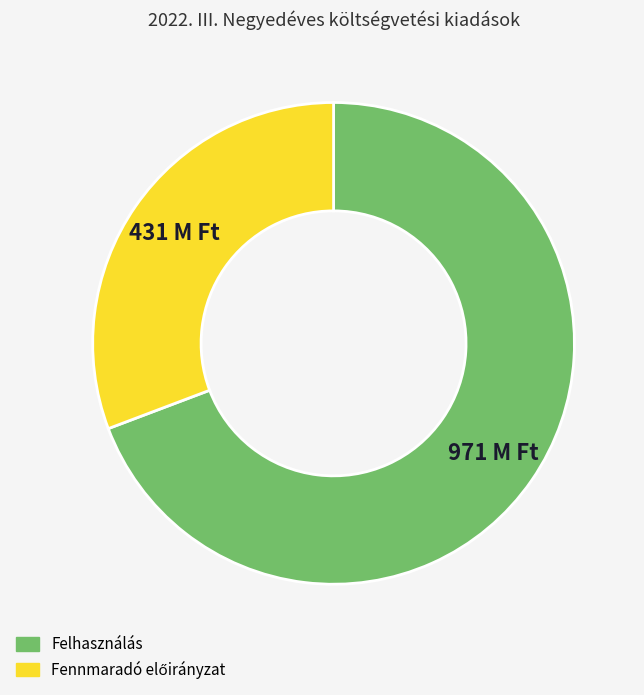

Is there any slice that represents more than half of the pie?

Yes